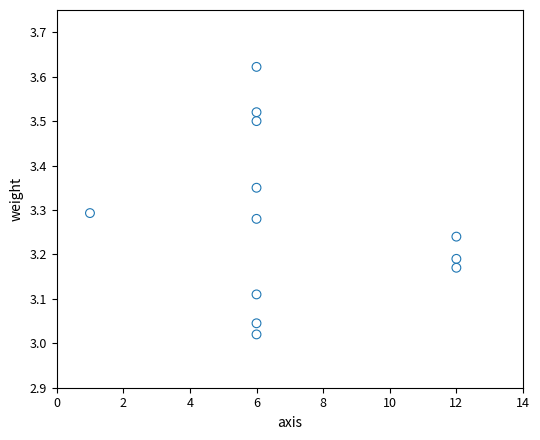

What is the average X value?

7.1